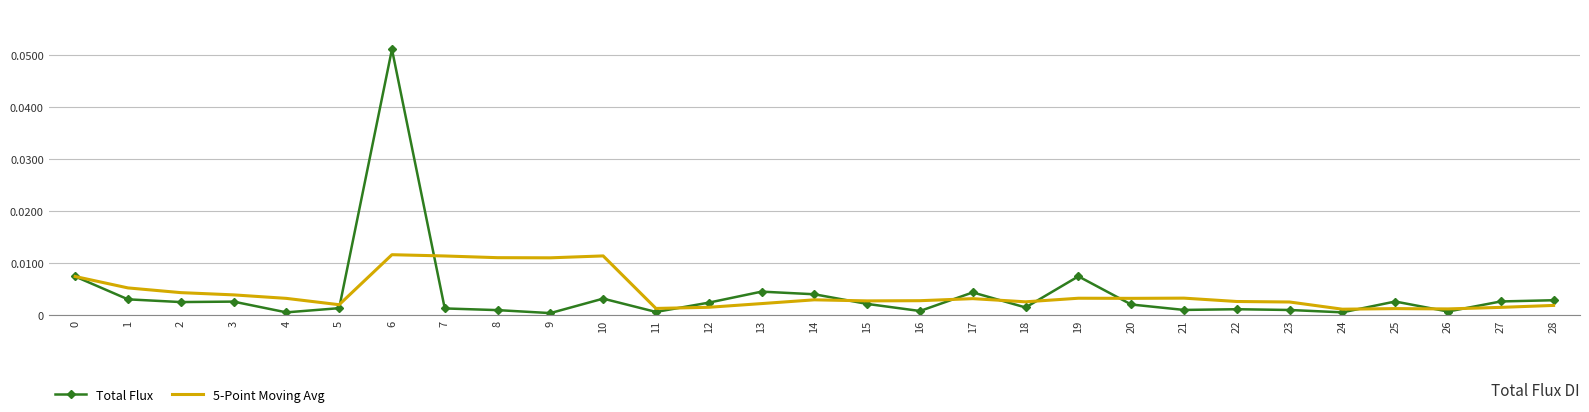

At which category is the sum across all series the highest?

6